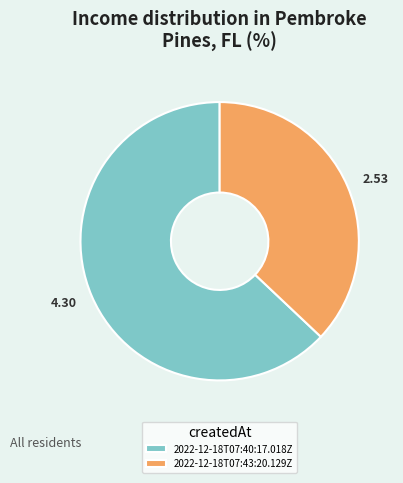

Which has a higher value, 2022-12-18T07:40:17.018Z or 2022-12-18T07:43:20.129Z?

2022-12-18T07:40:17.018Z